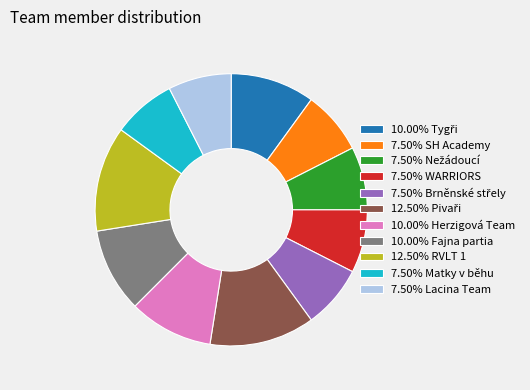

Does 7.50% Matky v běhu represent more than half of the total?

No